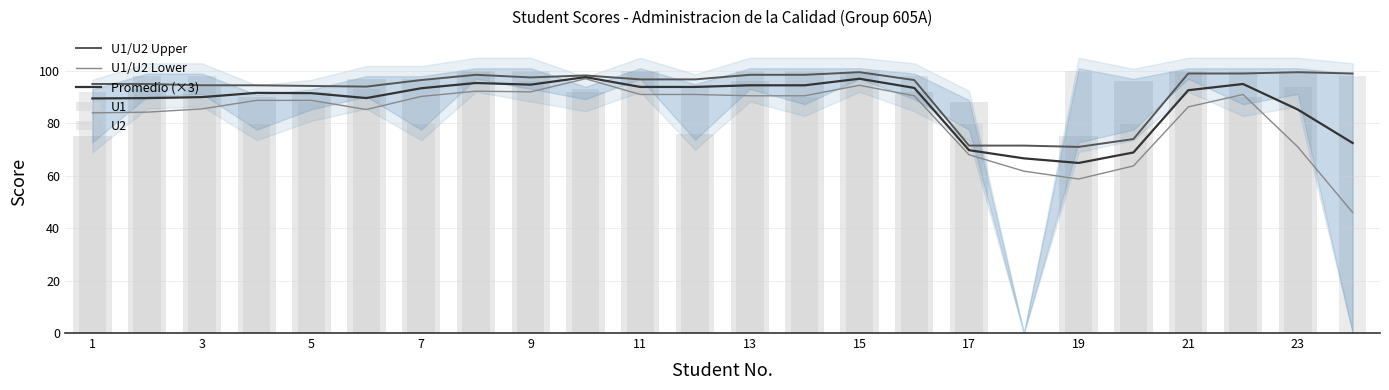

True or false: Promedio (×3) has a value of 91.5 at 5.

True